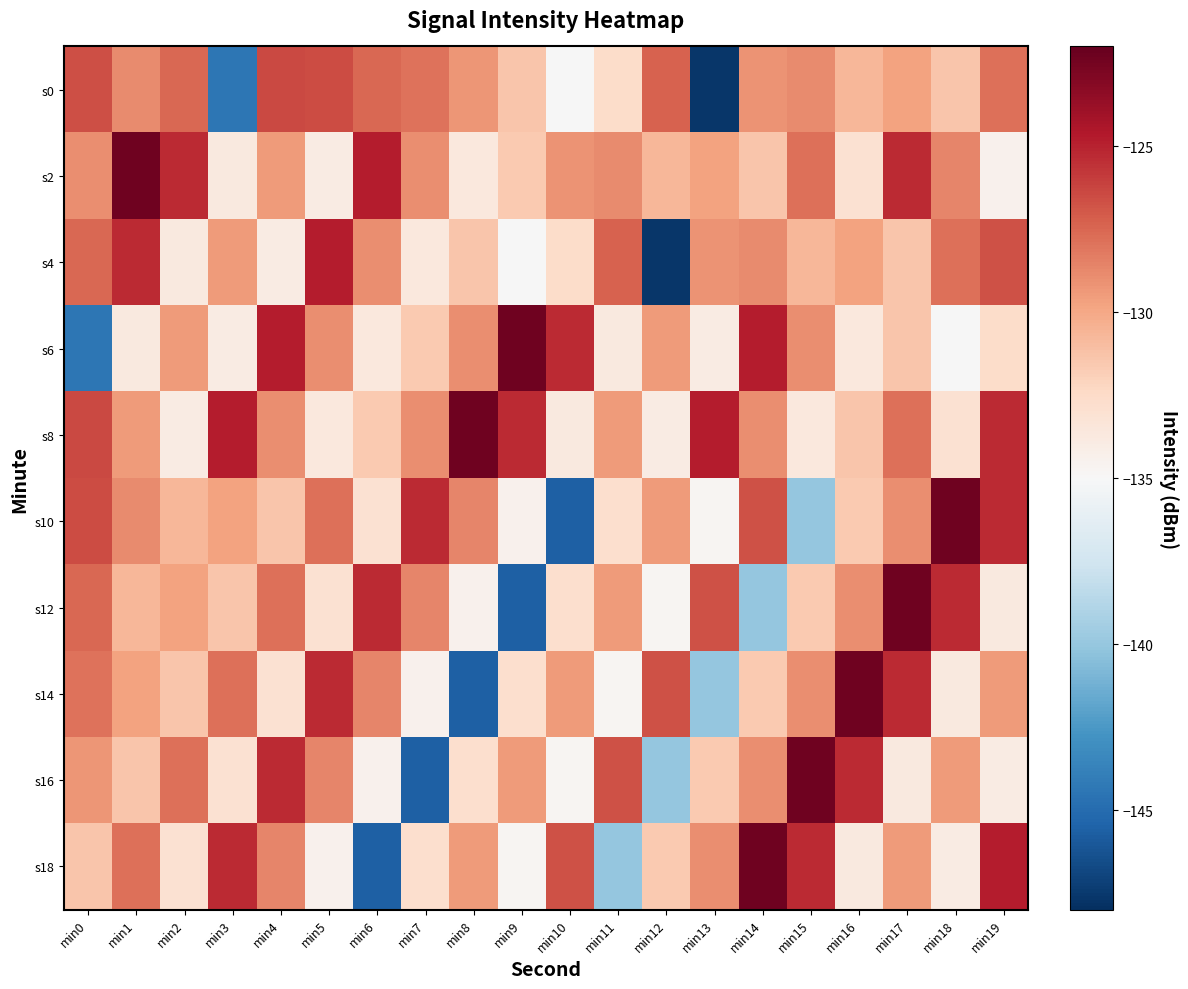

What is the spread (max minus min) of values at min18?

12.7